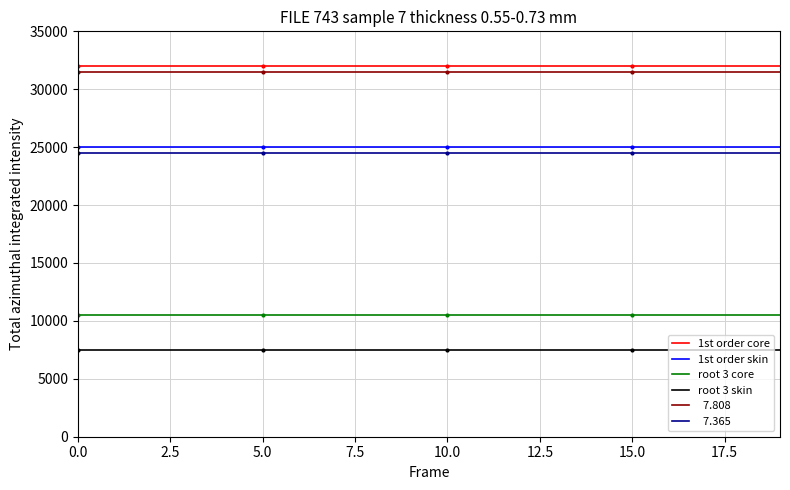

What is the minimum value shown in the chart?

7492.5